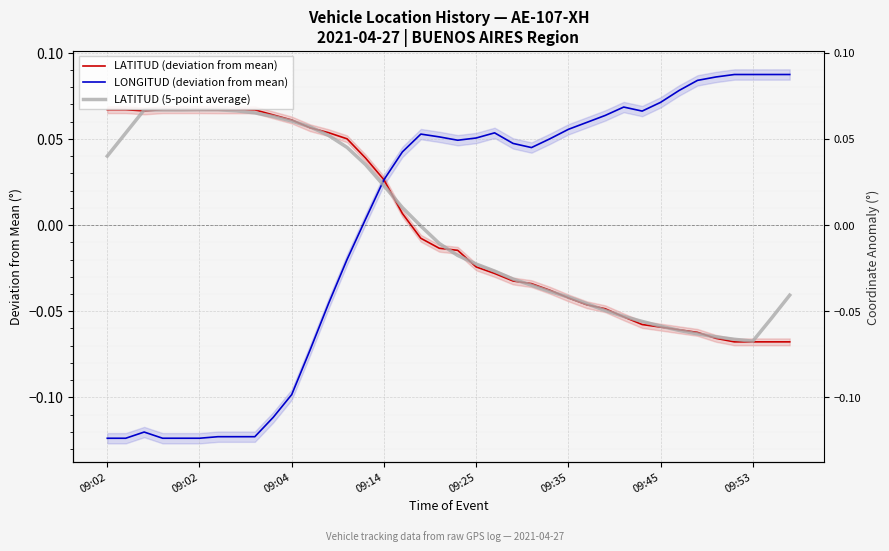

What is the maximum value shown in the chart?

0.1